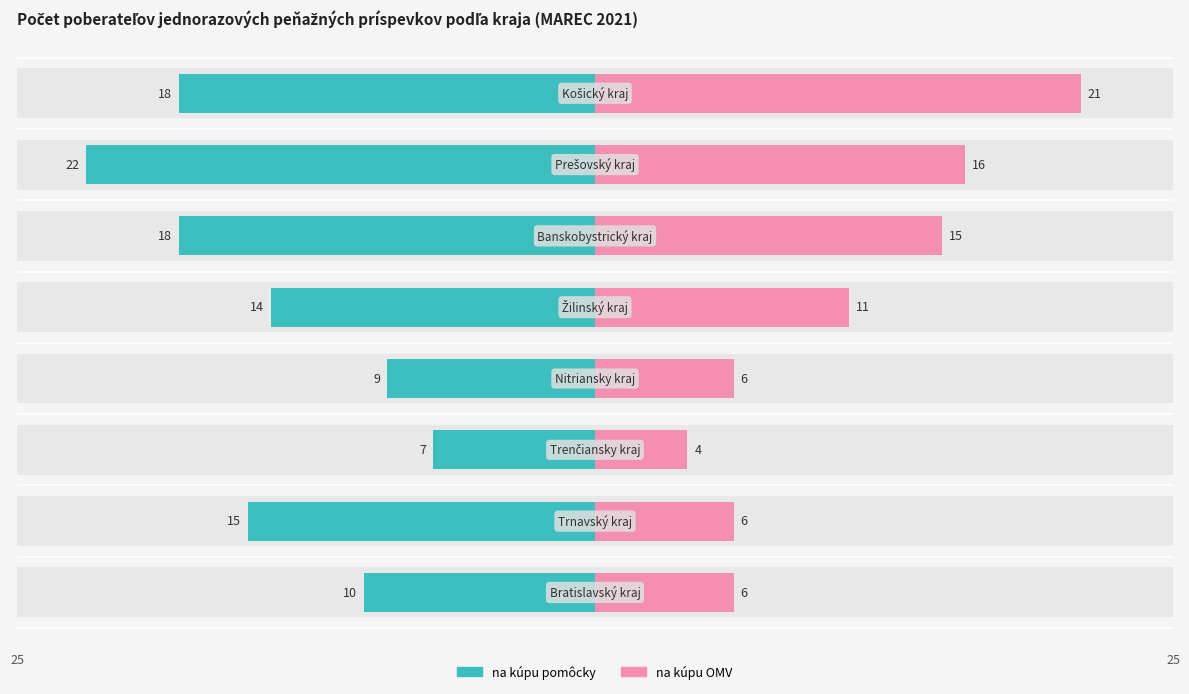

What are all the series names shown in the legend?

na kúpu pomôcky, na kúpu OMV